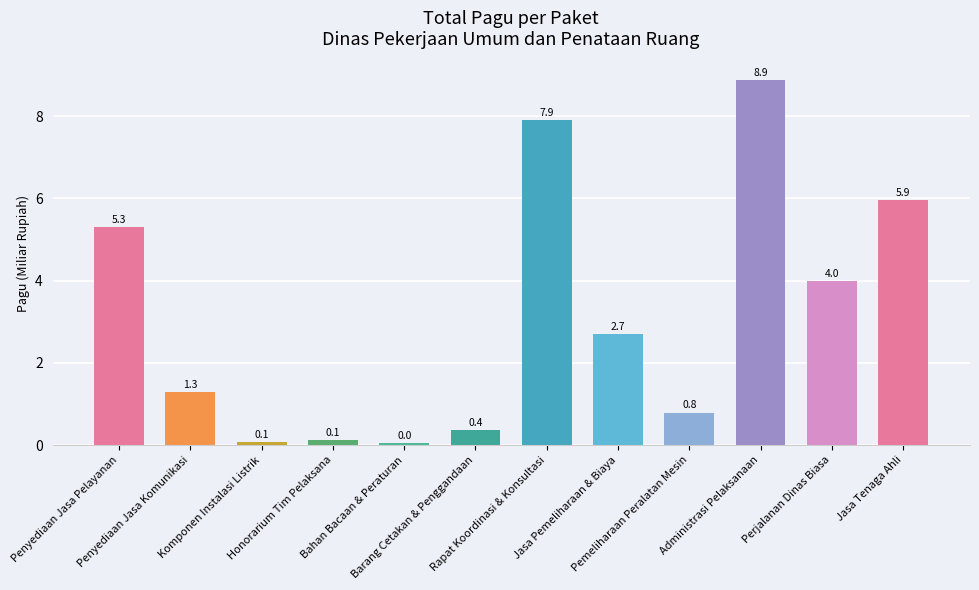

What is the difference between the second highest and second lowest values?

7.8